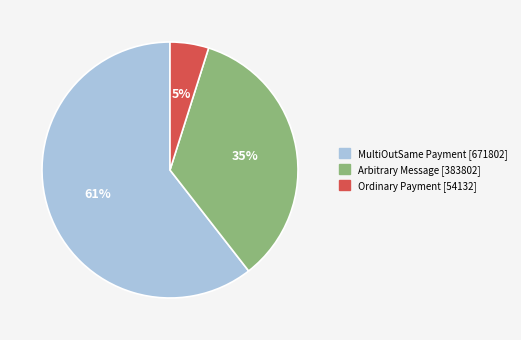

To the nearest percent, what is the average slice percentage?

33%